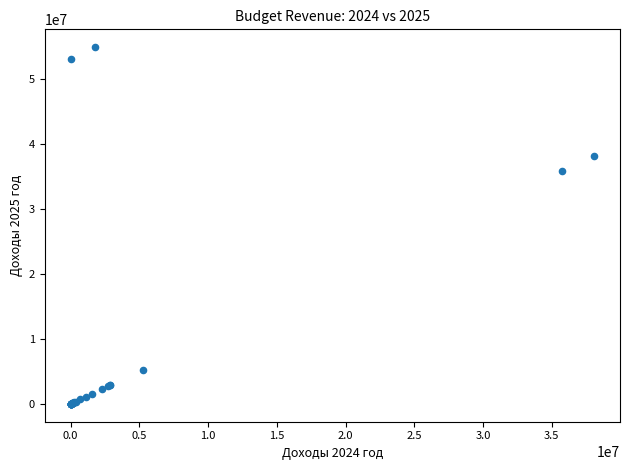

What Y value in the scatter plot is closest to 27417781?

35769000